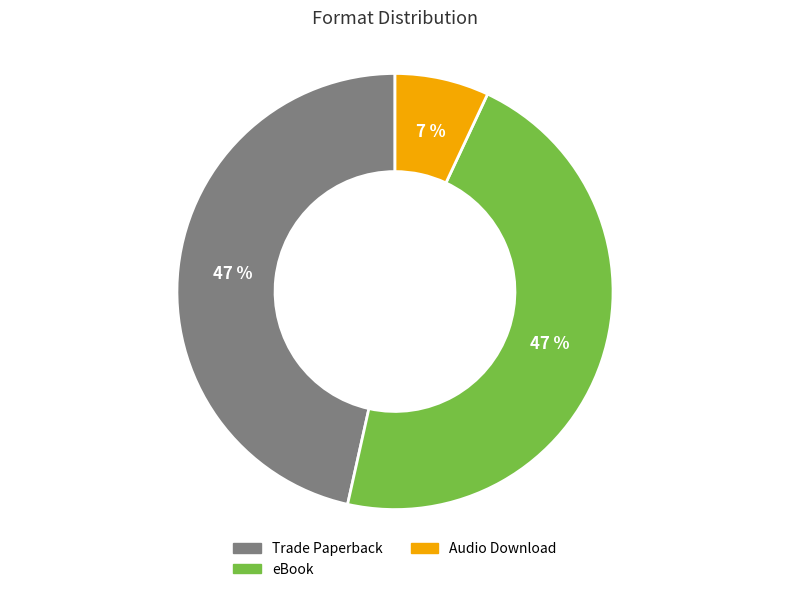

Is the sum of Audio Download and eBook greater than half?

Yes